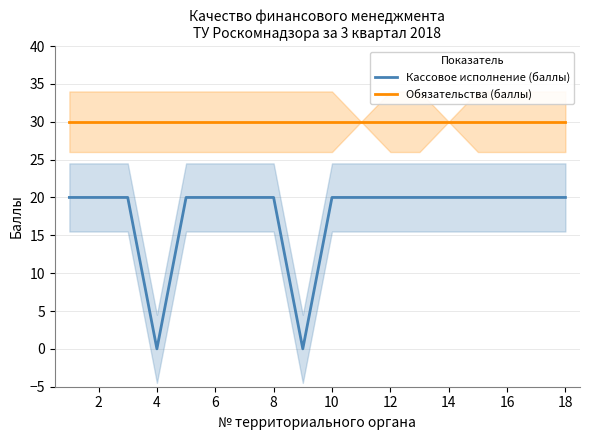

Is the value of Кассовое исполнение (баллы) at 2 greater than the value of Обязательства (баллы) at 14?

No